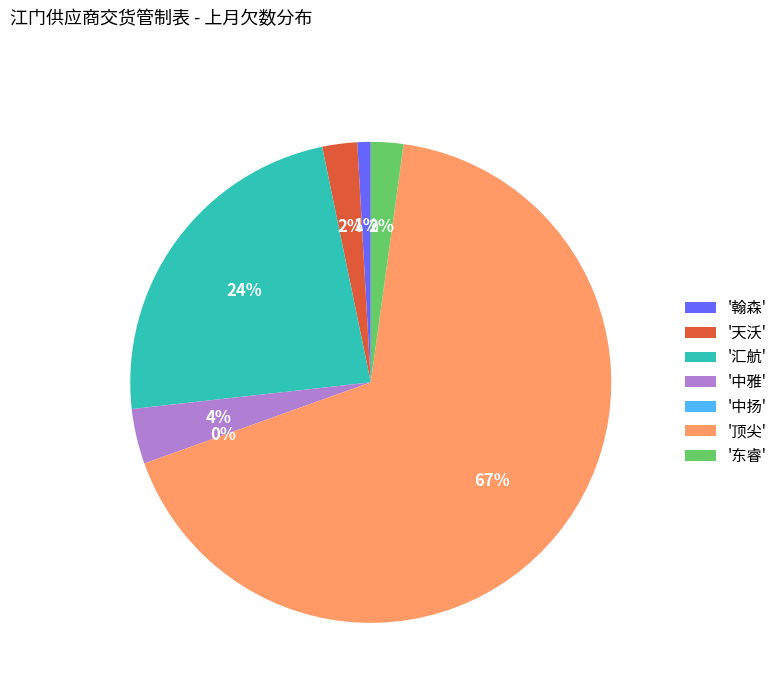

How many segments does this pie chart have?

7